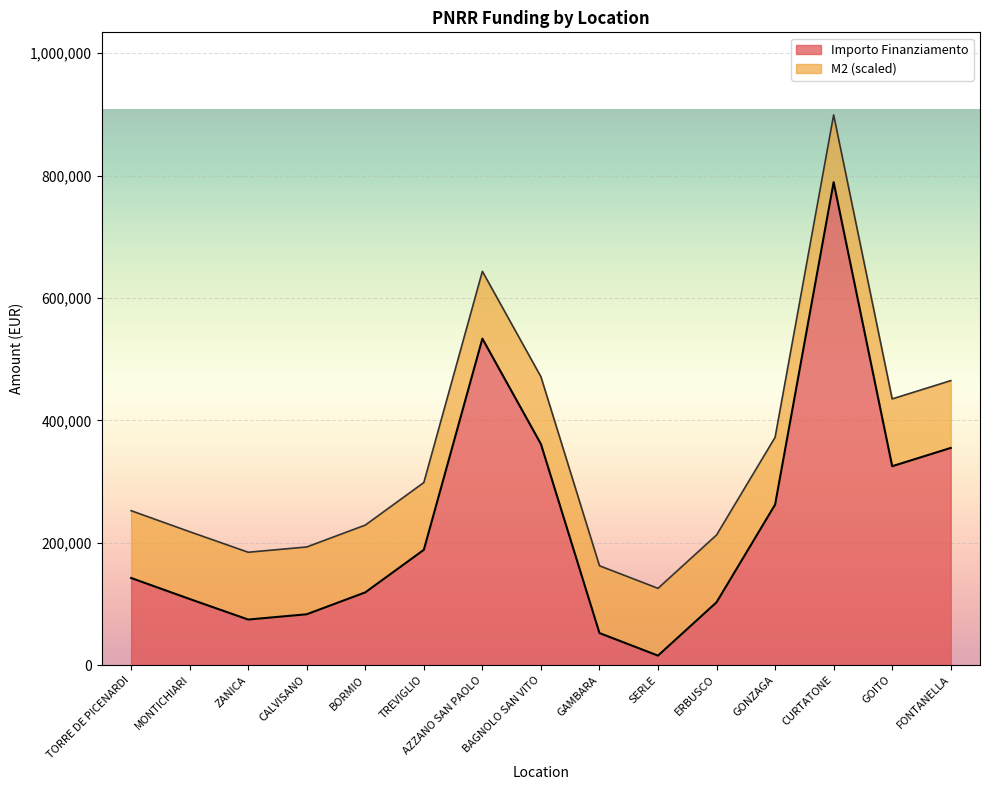

Reading left to right, transcribe all the data shown in this chart.

142320.0	108000.0	74400.0	83040.0	118800.0	188362.2	533520.0	361240.0	52320.0	15440.0	102630.9	262240.0	789254.4	325026.9	354880.0